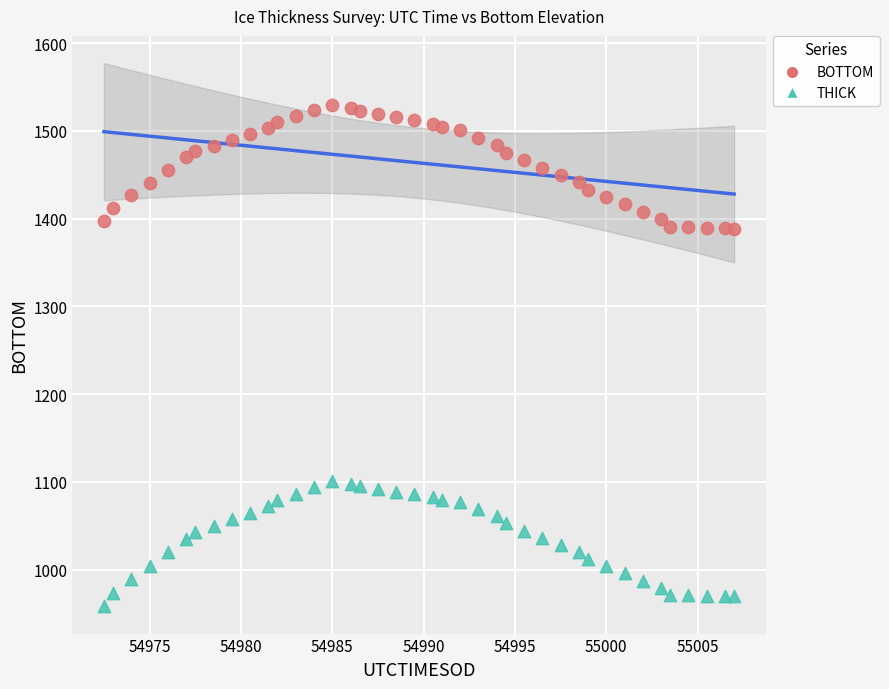

Across all data points, what is the range of X values (max minus min)?

34.5